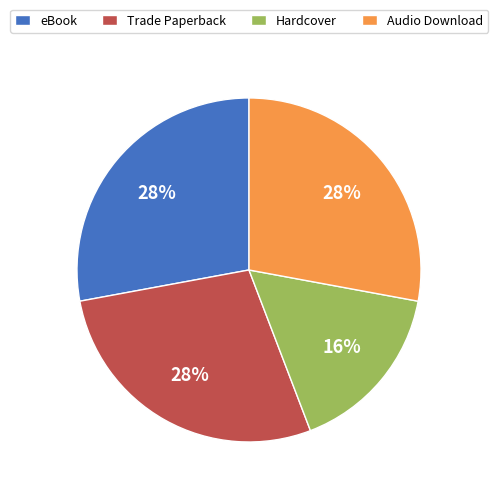

The Trade Paperback slice represents 28% of the pie. True or false?

True